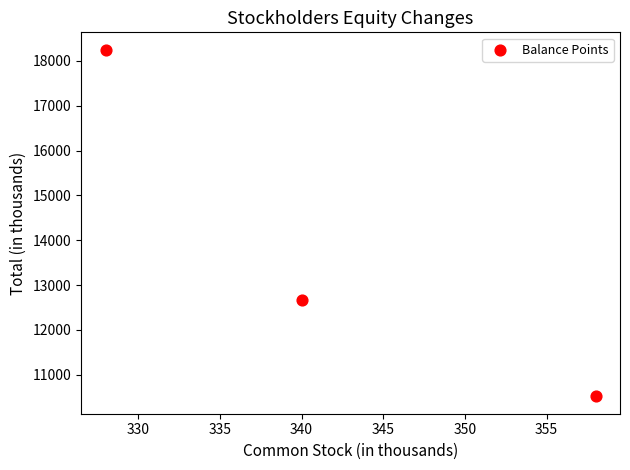

What is the average Y value?

13812